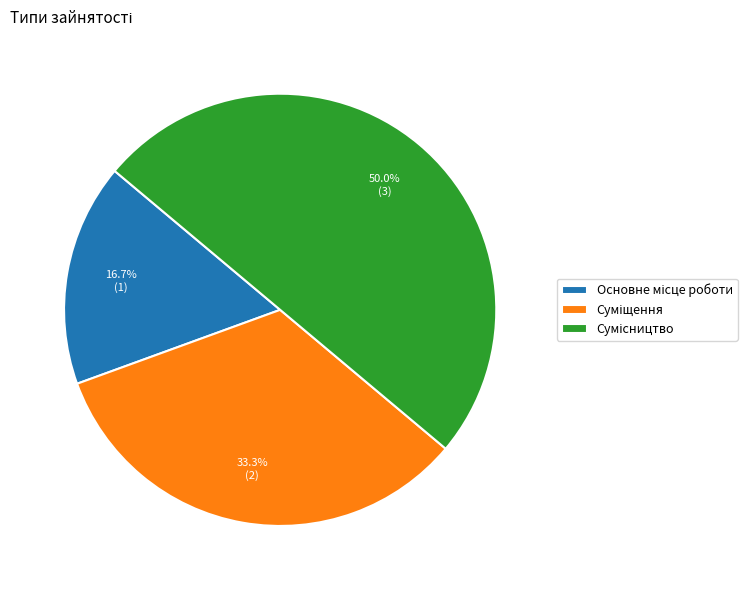

Is the sum of Сумісництво and Основне місце роботи greater than half?

Yes